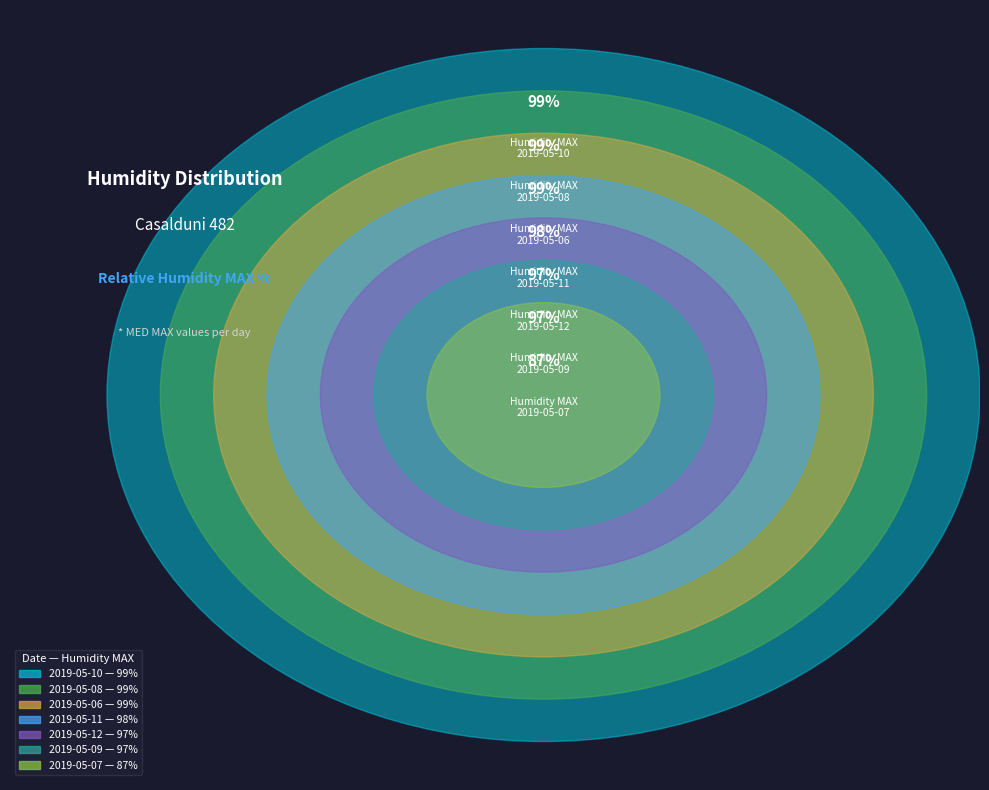

Rank the categories by value from highest to lowest.

2019-05-06, 2019-05-08, 2019-05-10, 2019-05-11, 2019-05-09, 2019-05-12, 2019-05-07